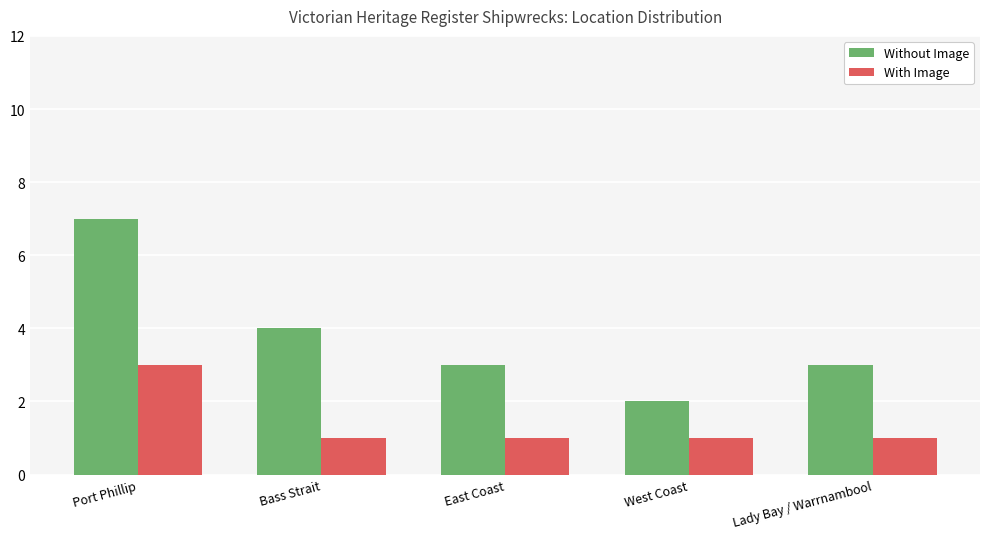

The With Image series shows 1 at Port Phillip. True or false?

False